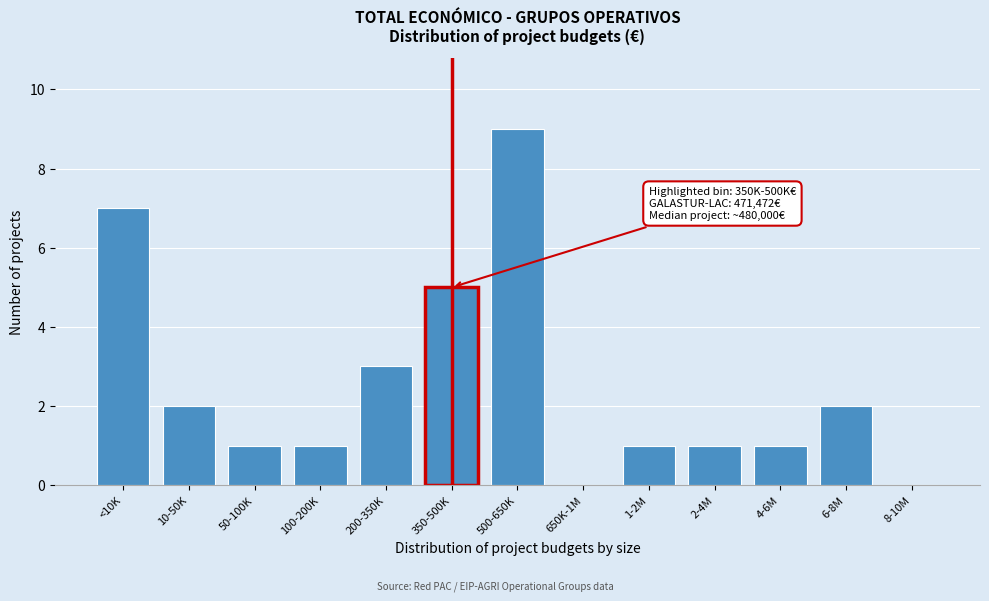

Reading left to right, transcribe all the data shown in this chart.

<10K=7	10-50K=2	50-100K=1	100-200K=1	200-350K=3	350-500K=5	500-650K=9	650K-1M=0	1-2M=1	2-4M=1	4-6M=1	6-8M=2	8-10M=0